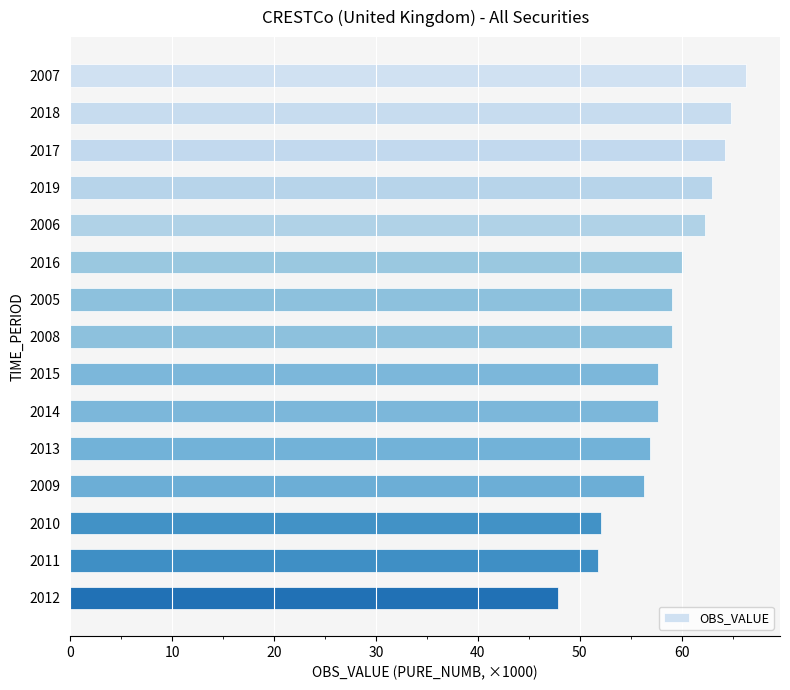

The chart shows a value of 108.4 at 2006. True or false?

False